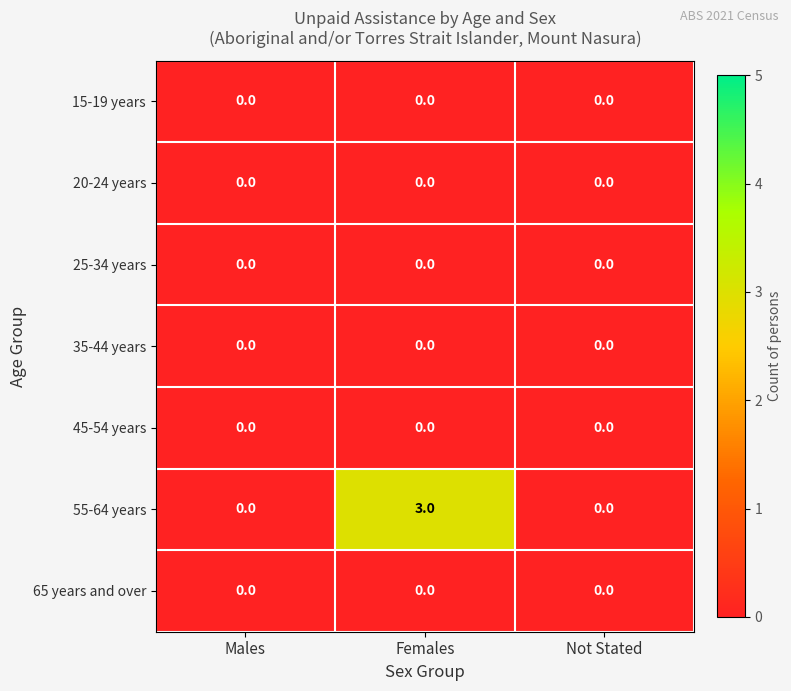

Reading left to right, extract all data points from this chart.

15-19 years: 0	0	0
20-24 years: 0	0	0
25-34 years: 0	0	0
35-44 years: 0	0	0
45-54 years: 0	0	0
55-64 years: 0	3	0
65 years and over: 0	0	0